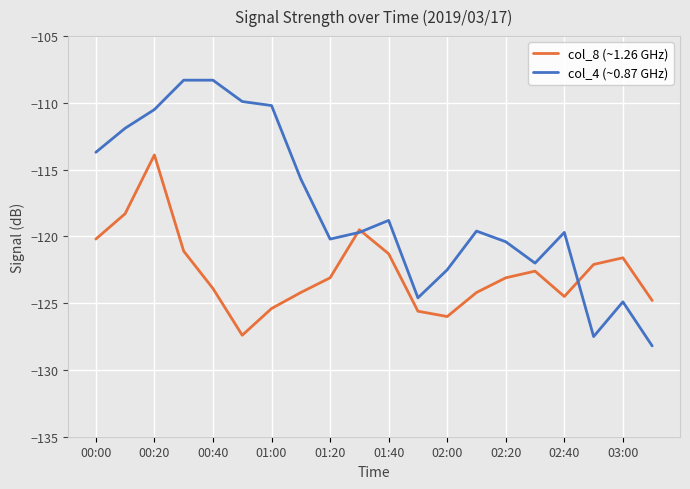

What is the difference between the maximum and minimum values in the col_8 (~1.26 GHz) series?

13.5